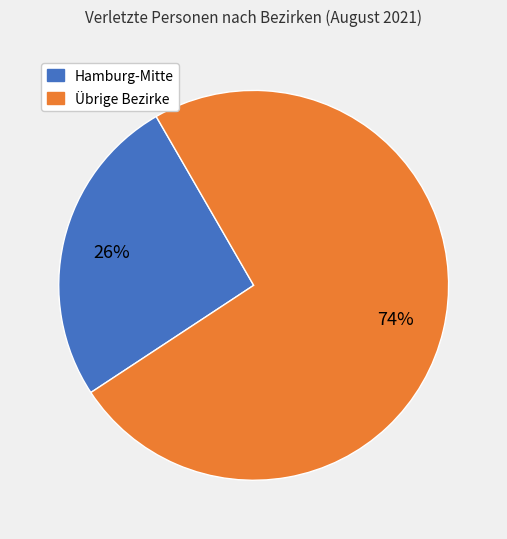

To the nearest percent, what is the difference between the largest and smallest slice percentages?

48%